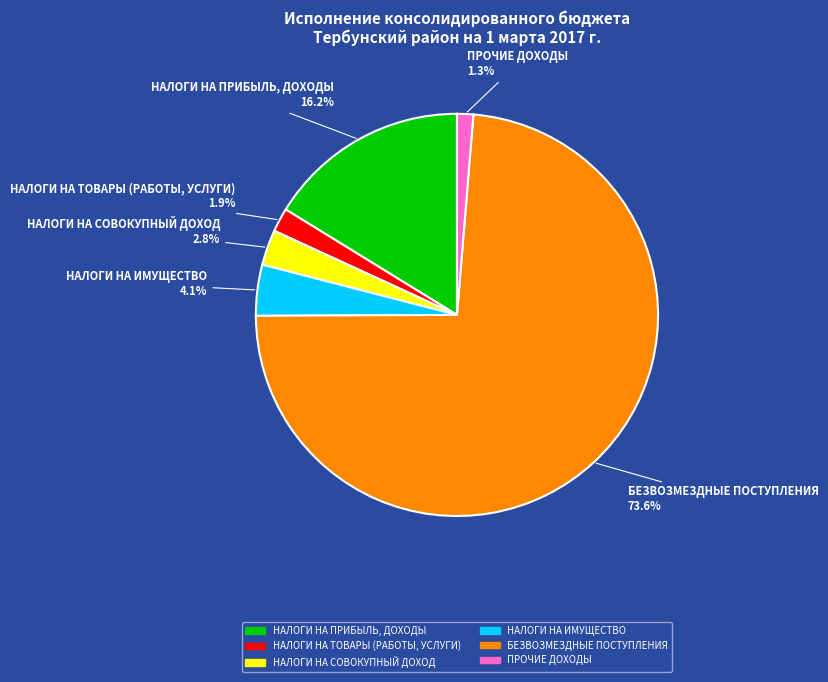

Rank the categories by value from lowest to highest.

ПРОЧИЕ ДОХОДЫ, НАЛОГИ НА ТОВАРЫ (РАБОТЫ, УСЛУГИ), НАЛОГИ НА СОВОКУПНЫЙ ДОХОД, НАЛОГИ НА ИМУЩЕСТВО, НАЛОГИ НА ПРИБЫЛЬ, ДОХОДЫ, БЕЗВОЗМЕЗДНЫЕ ПОСТУПЛЕНИЯ